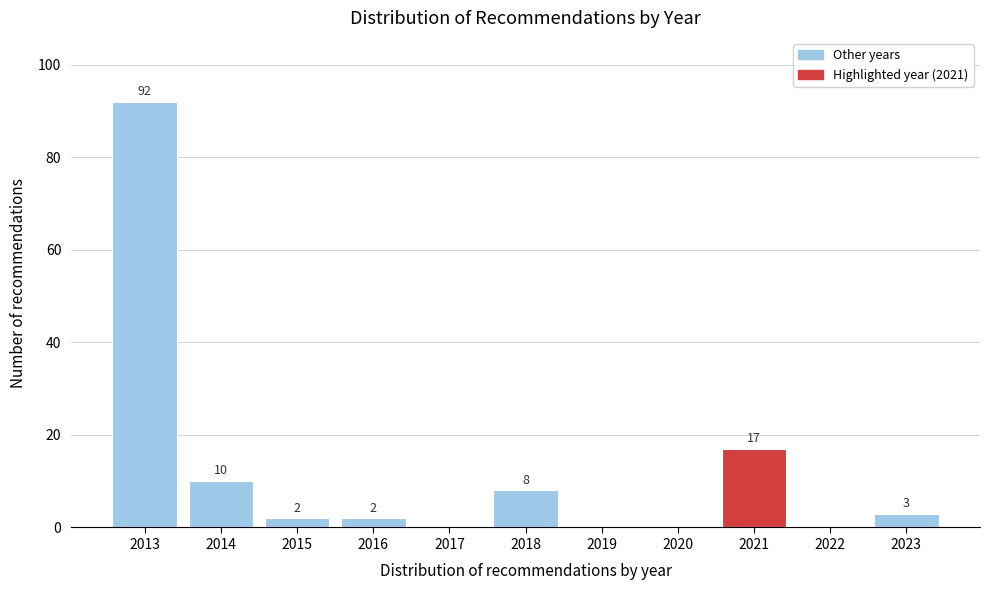

Reading right to left, list all the values displayed in this chart.

2023=3	2022=0	2021=17	2020=0	2019=0	2018=8	2017=0	2016=2	2015=2	2014=10	2013=92